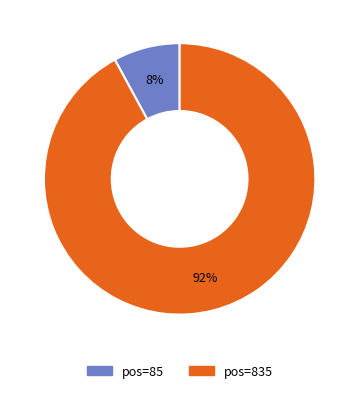

Does any single category account for the majority?

Yes